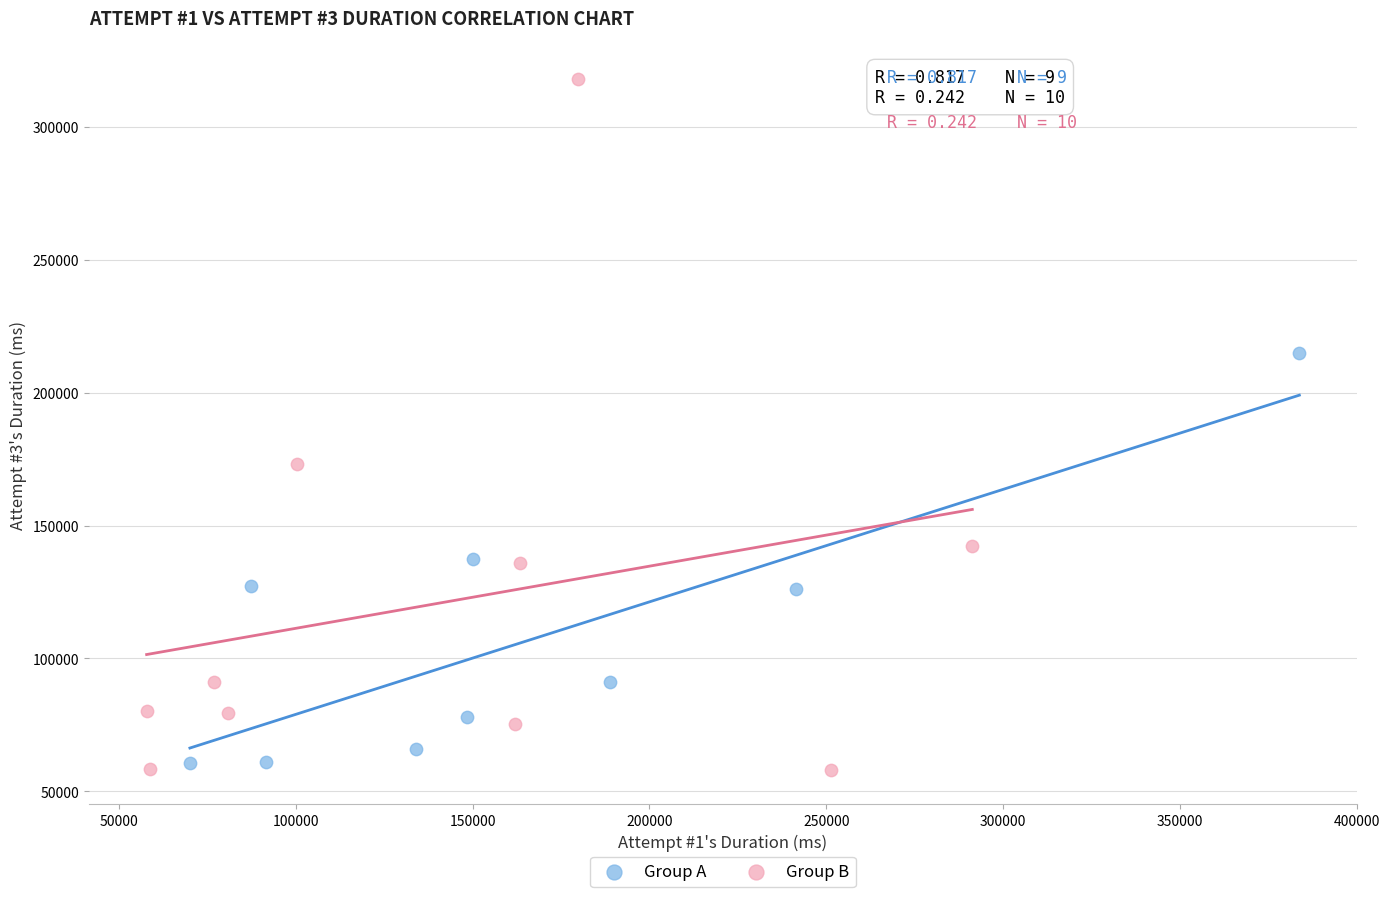

Which series contains the highest Y value?

Group B